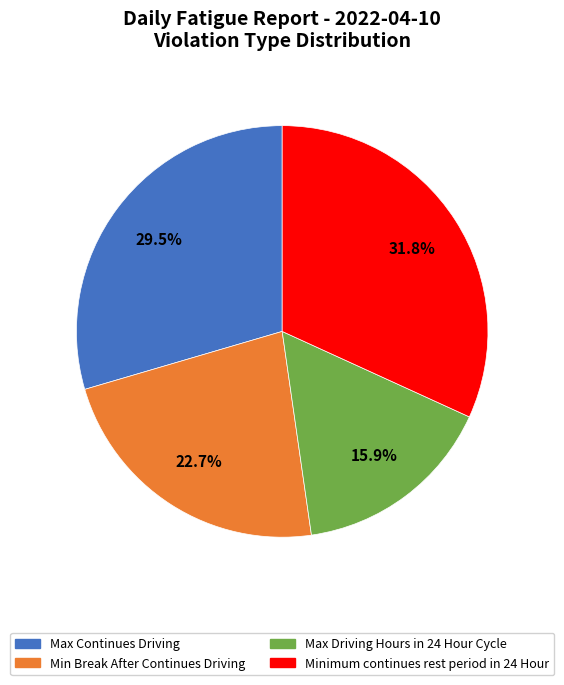

To the nearest percent, what percentage of the pie is Min Break After Continues Driving?

23%